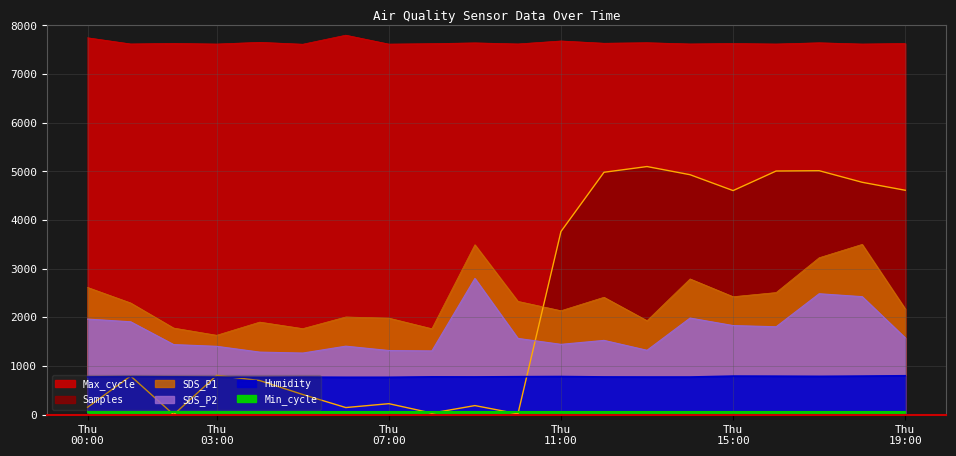

What position from the left is 2022/03/10 09:00?

10